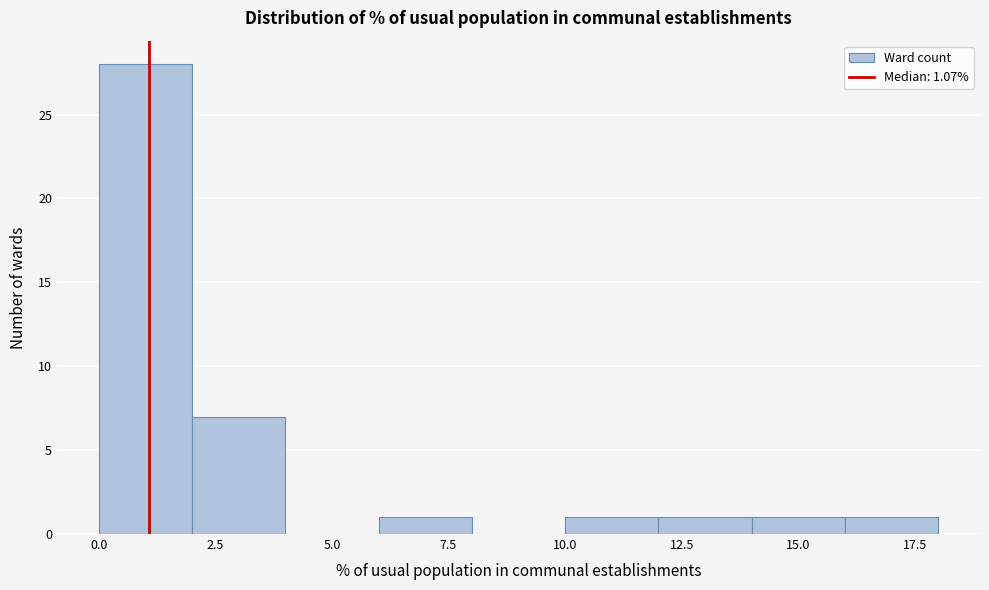

Which range on the x-axis has the tallest bar?

0 to 2